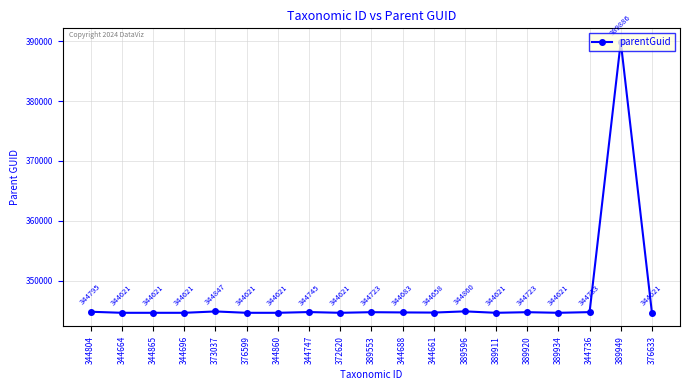

At which category does the chart reach its peak across all series?

389949